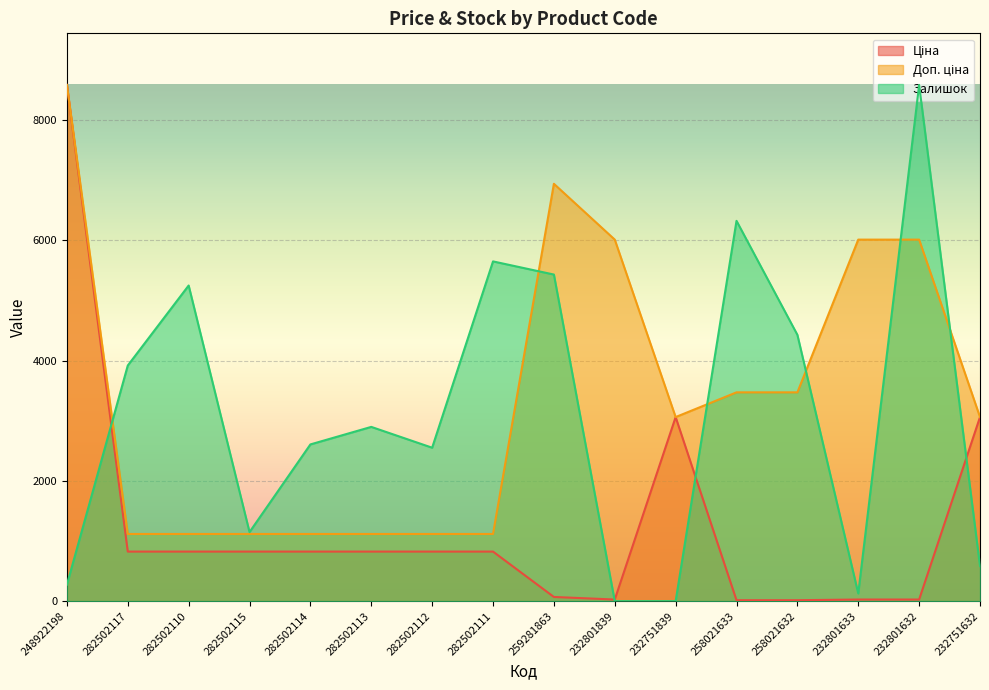

At which category does the chart reach its minimum across all series?

232801839